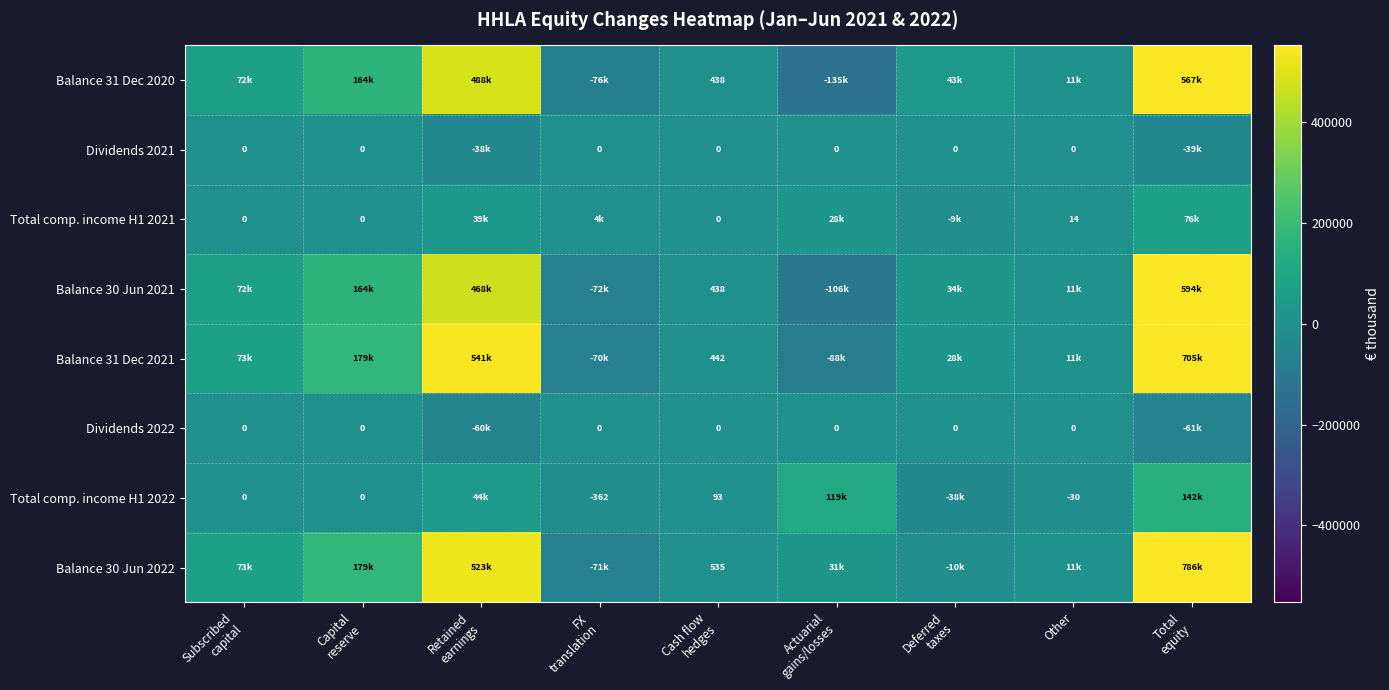

How many positive values does the Balance 30 Jun 2021 series have?

7